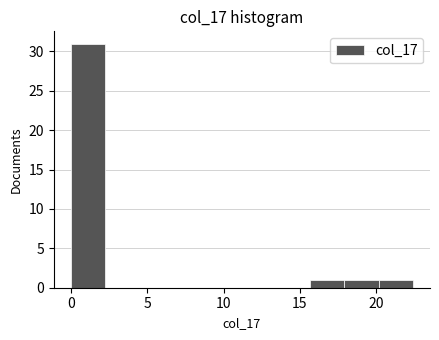

What is the height of the bar covering 18.0 to 20.0 on the x-axis? Neither the bar edges nor the heights are printed on the chart, so give them approximately, as read against the axes.

1